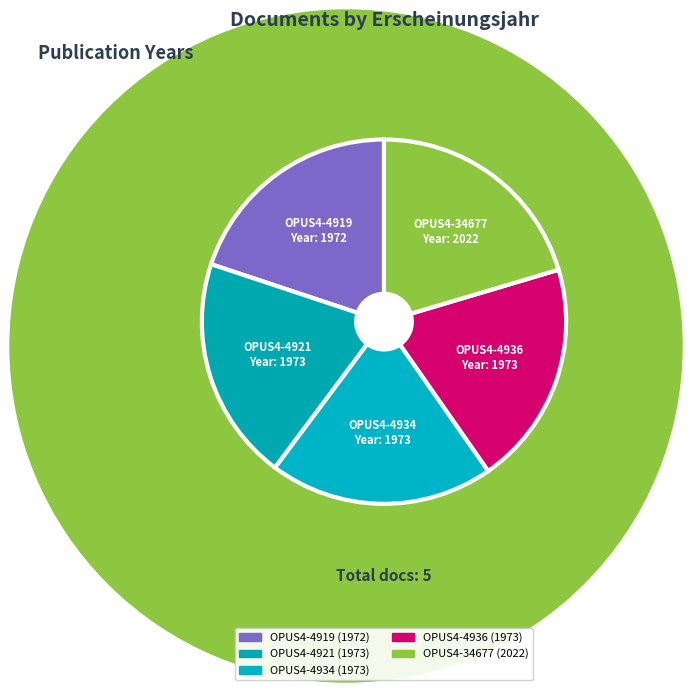

Count the number of slices in the pie.

5